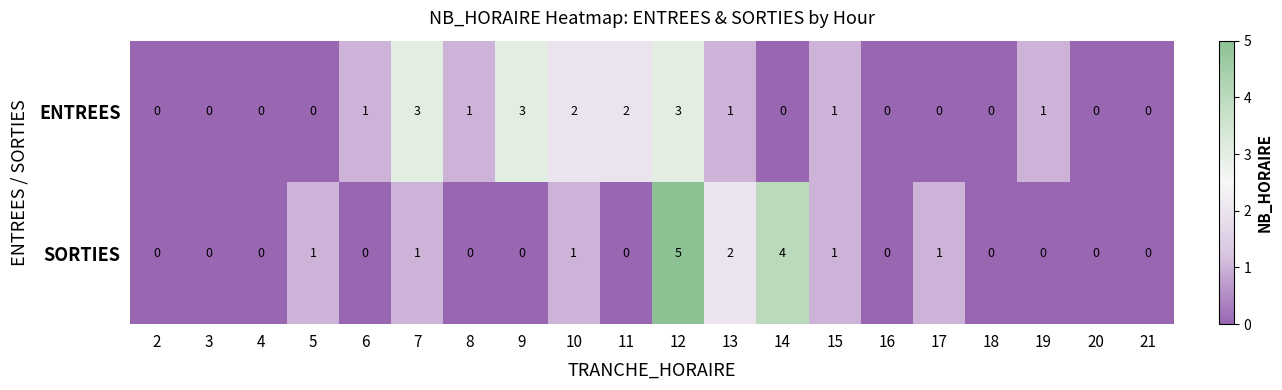

What is the difference between the second highest and minimum values in the ENTREES series?

3